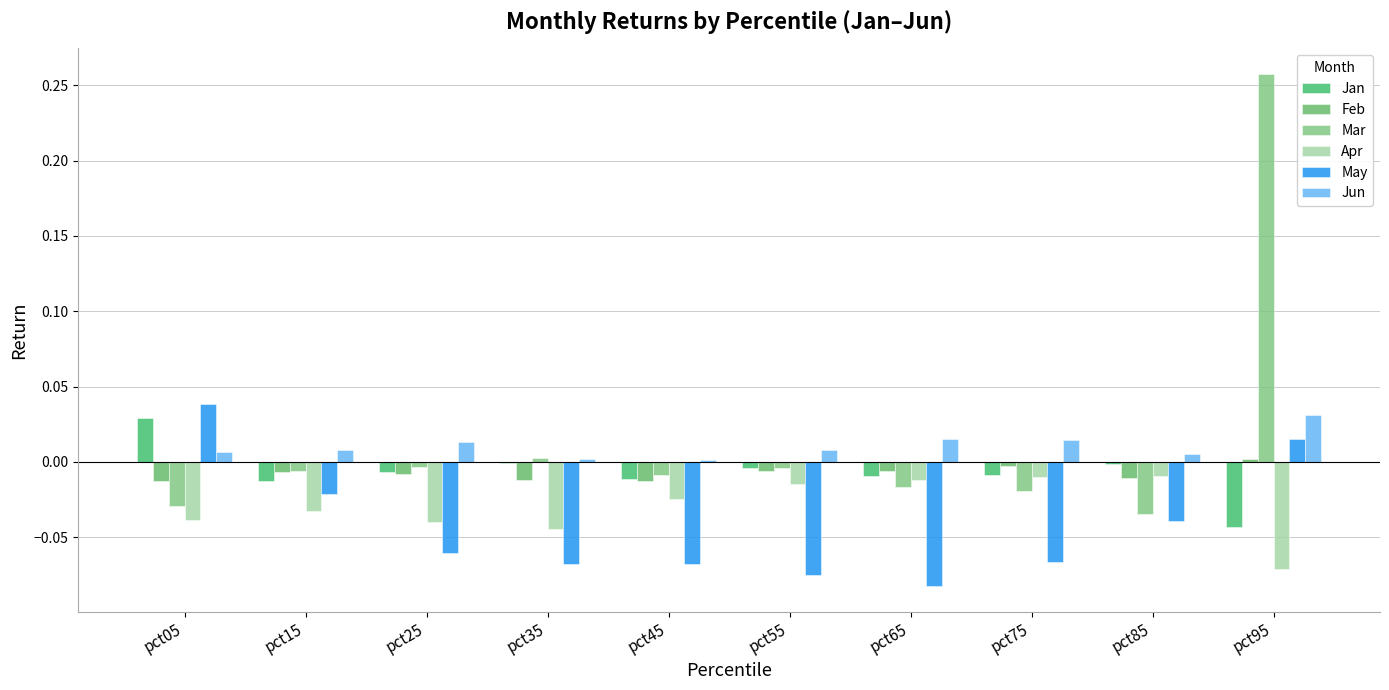

Is it true that Jun equals 0.0 at pct65?

False